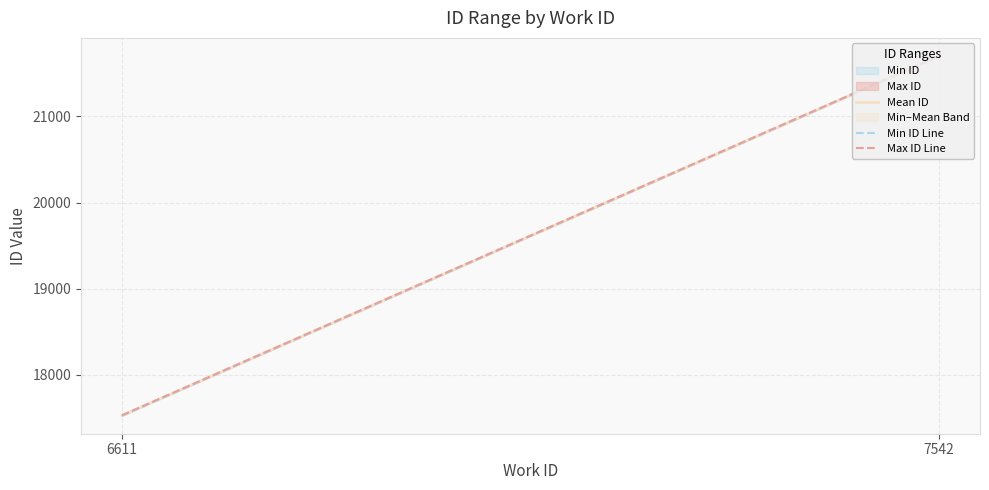

Reading left to right, extract all data points from this chart.

Min ID: 17526	21700
Max ID: 17531	21703
Mean ID: 17528	21701